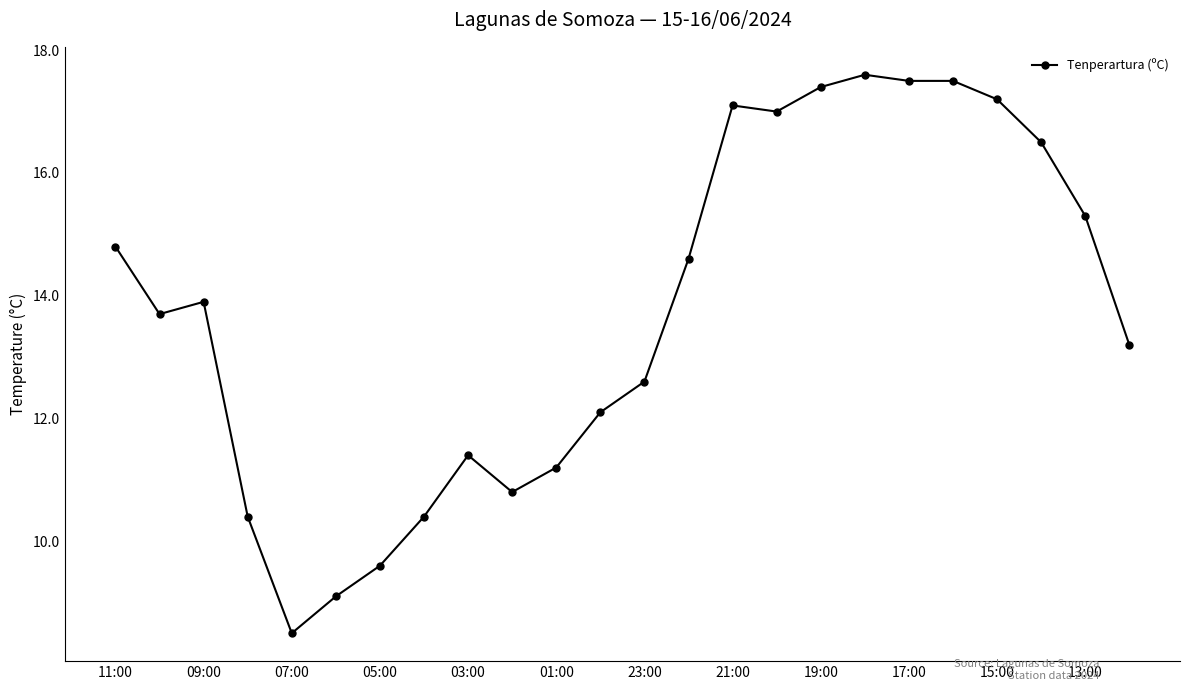

How many distinct data groups are displayed?

1